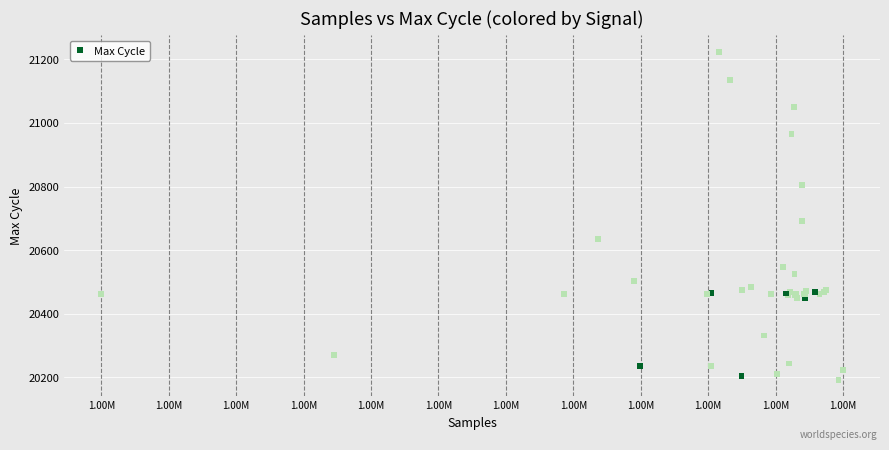

What Y value in the scatter plot is closest to 20708?

20693